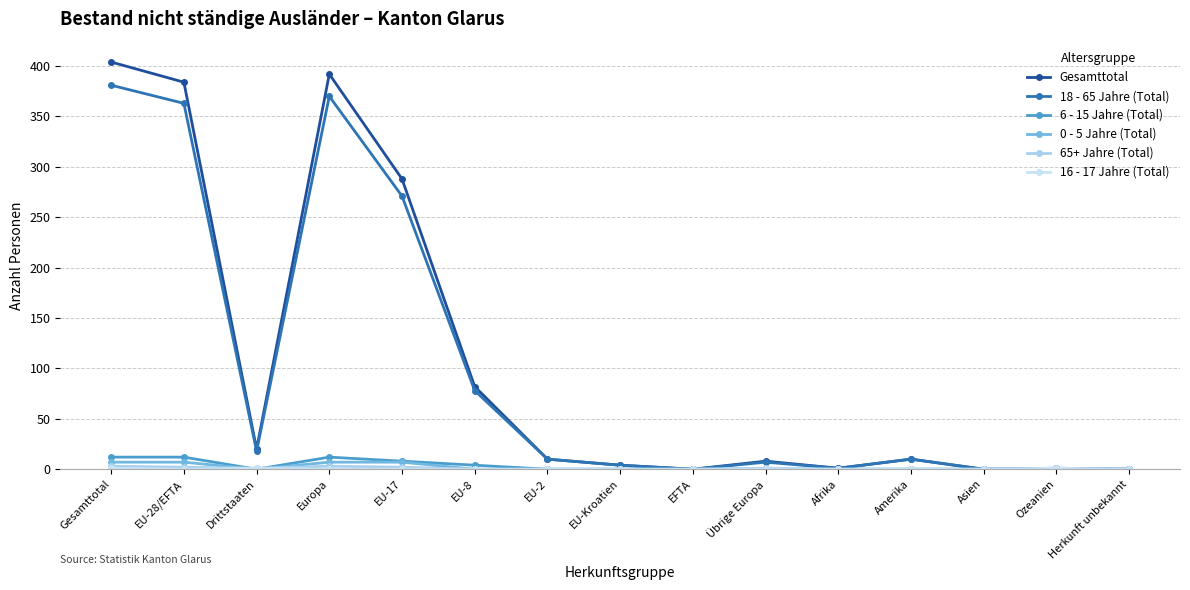

What is the label of the 2nd point from the left?

EU-28/EFTA